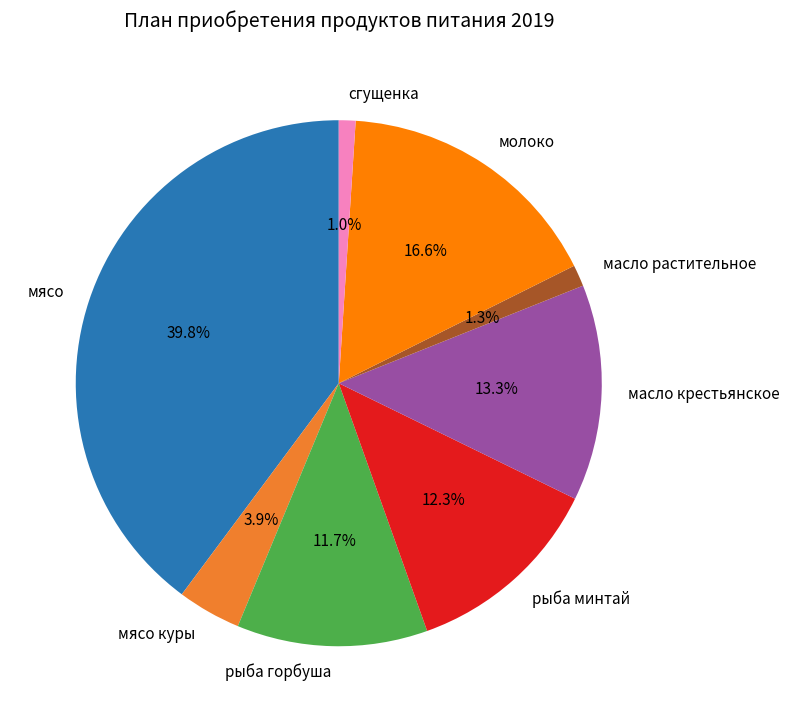

Is the sum of молоко and масло растительное greater than half?

No